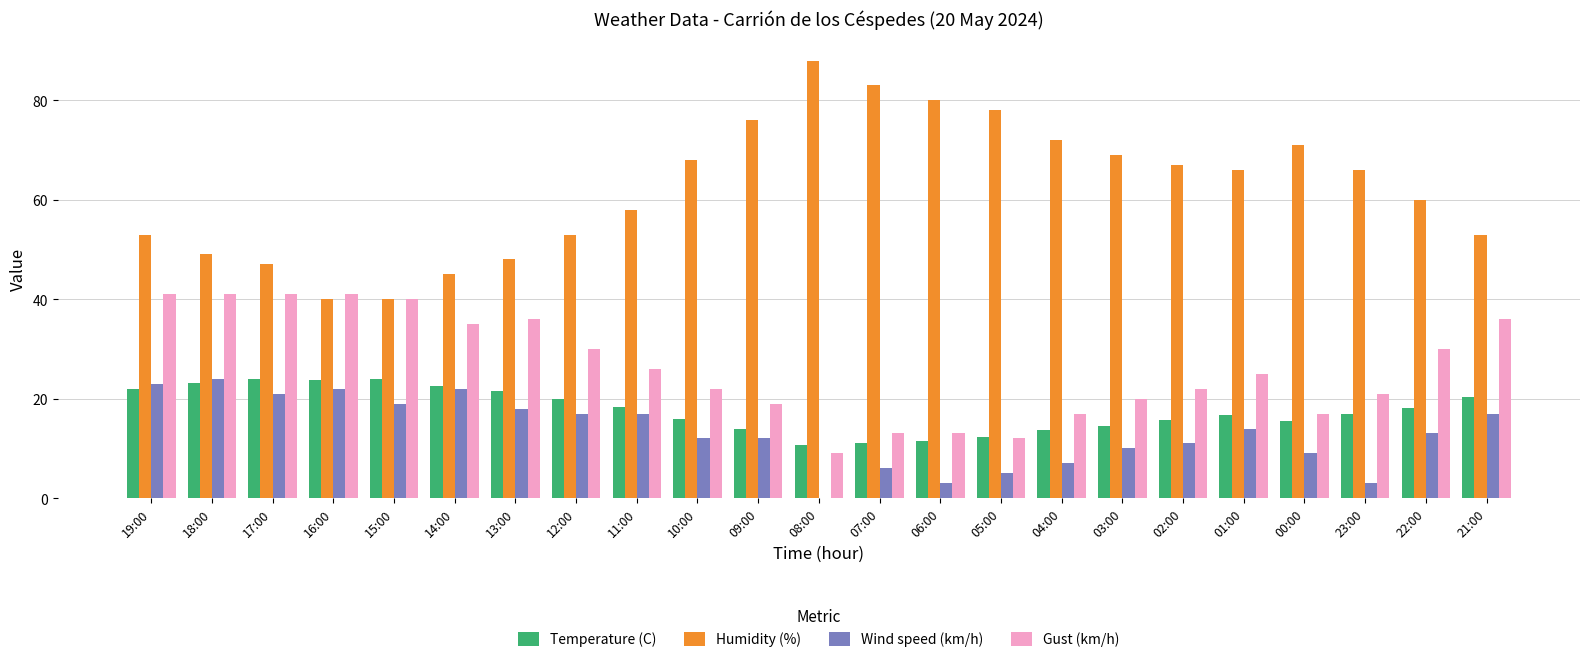

Which series has the largest total across all categories?

Humidity (%)